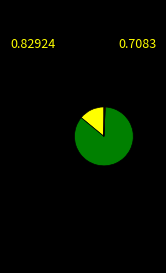

Is there any slice that represents more than half of the pie?

Yes